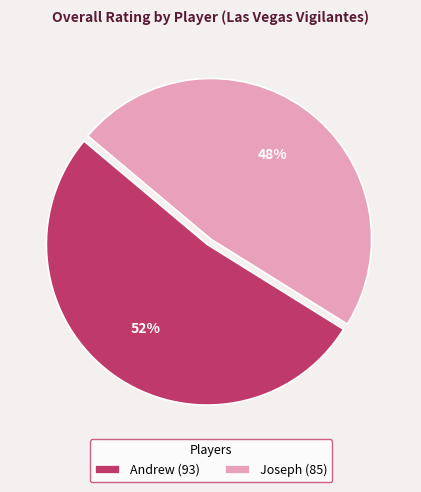

To the nearest percent, what is the difference between the largest and smallest slice percentages?

4%